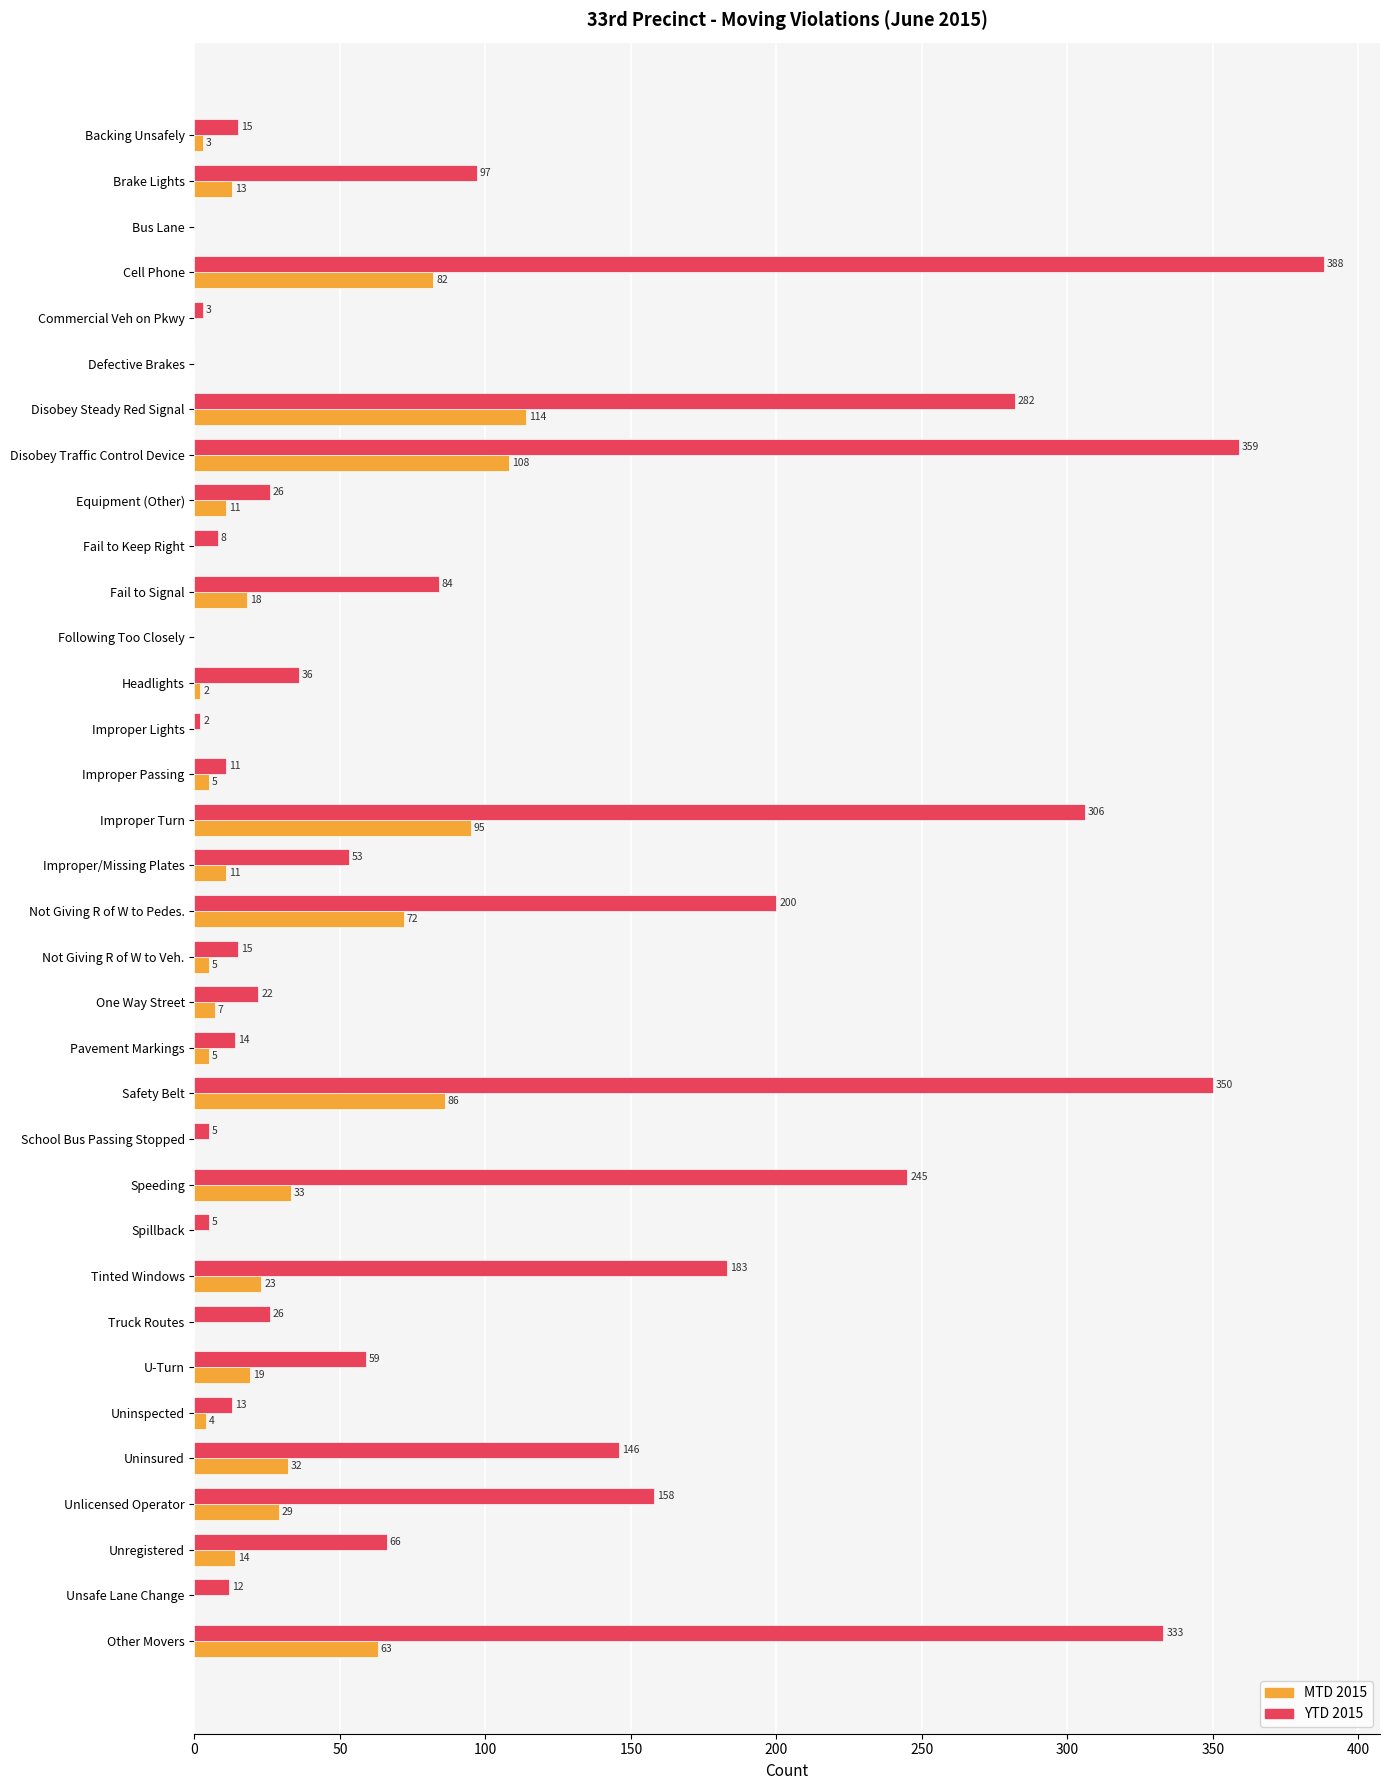

Between Cell Phone and Fail to Signal, which series saw the biggest shift?

YTD 2015